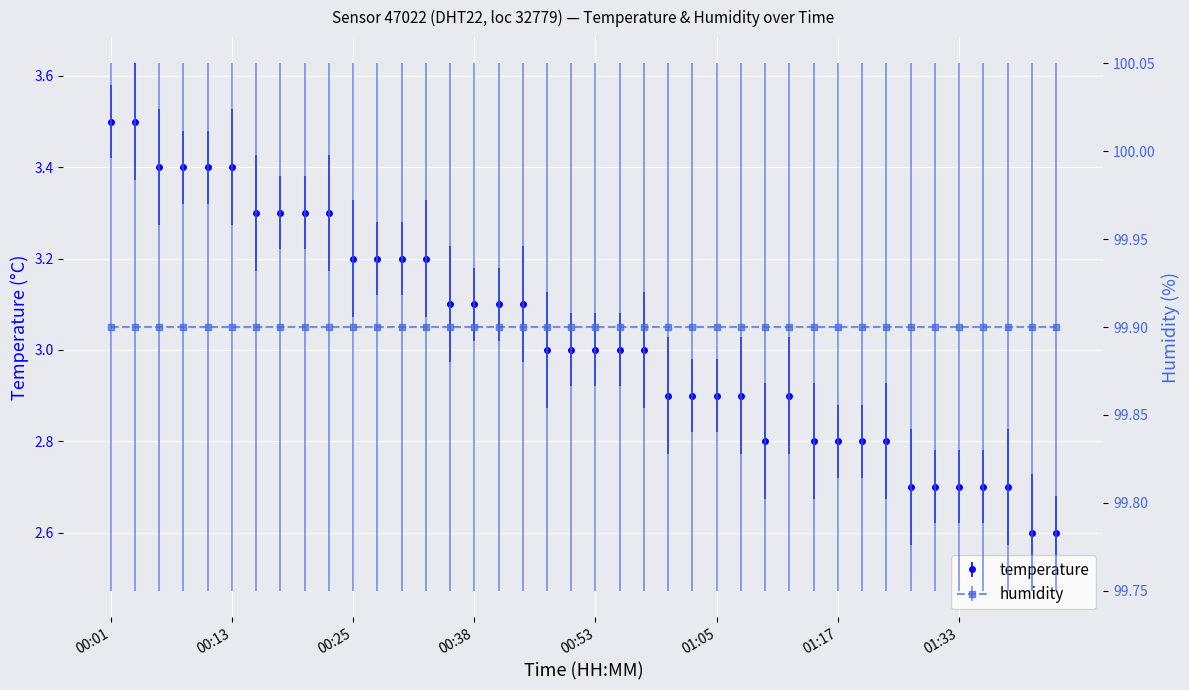

What is the greatest value displayed?

3.5